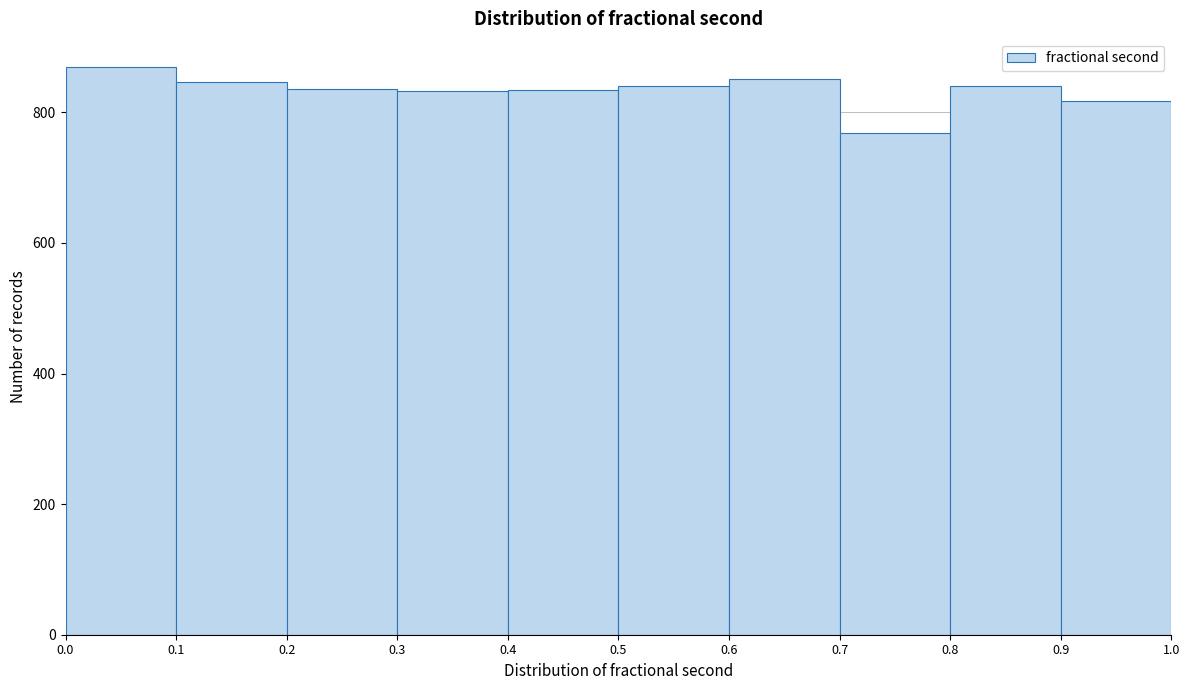

Reading left to right, transcribe this chart: for each bar, give the range it covers on the x-axis and its height. The values are not printed on the chart, so give them approximately, as read against the axis.

0.0 to 0.1: 860
0.1 to 0.2: 840
0.2 to 0.3: 840
0.3 to 0.4: 840
0.4 to 0.5: 840
0.5 to 0.6: 840
0.6 to 0.7: 860
0.7 to 0.8: 760
0.8 to 0.9: 840
0.9 to 1.0: 820